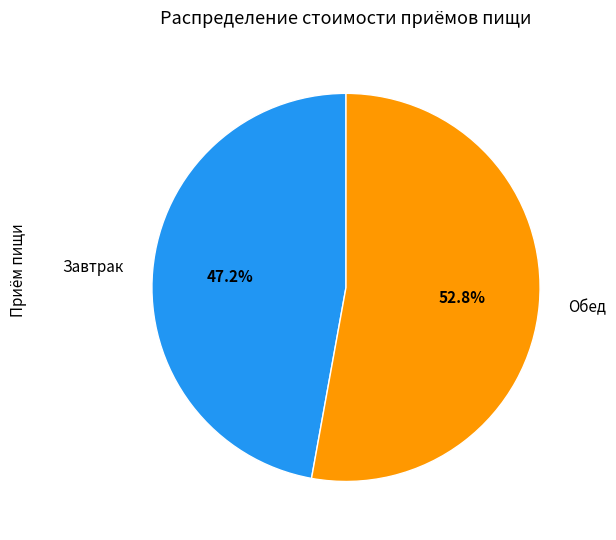

To the nearest percent, what portion does Обед represent?

53%